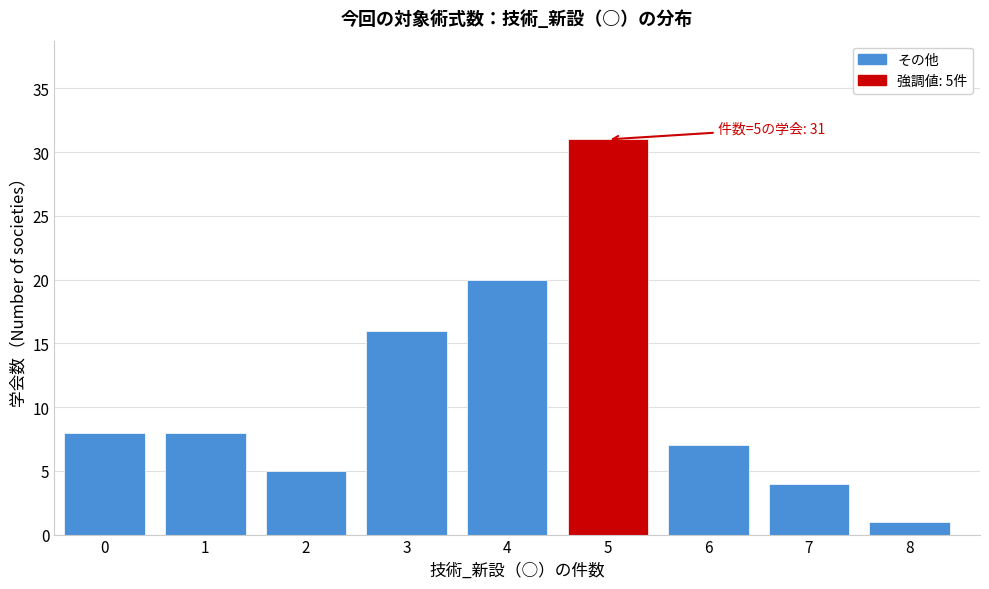

Reading left to right, extract all data points from this chart.

0=8	1=8	2=5	3=16	4=20	5=31	6=7	7=4	8=1